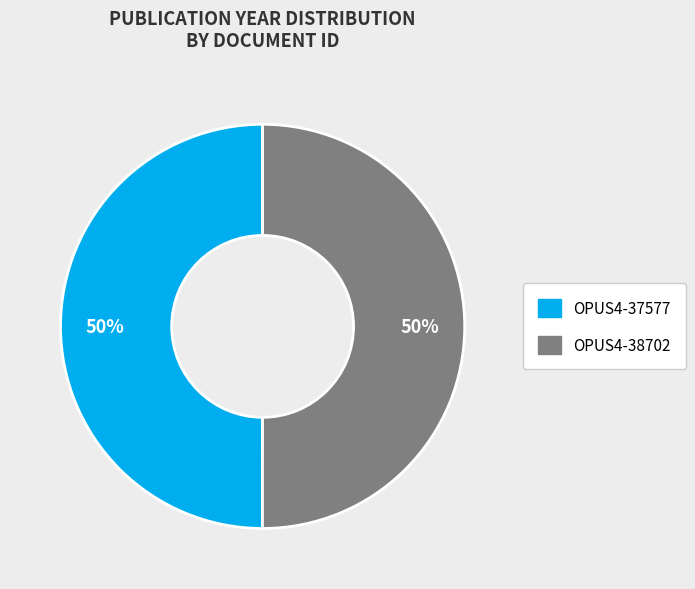

To the nearest percent, what portion does OPUS4-37577 represent?

50%